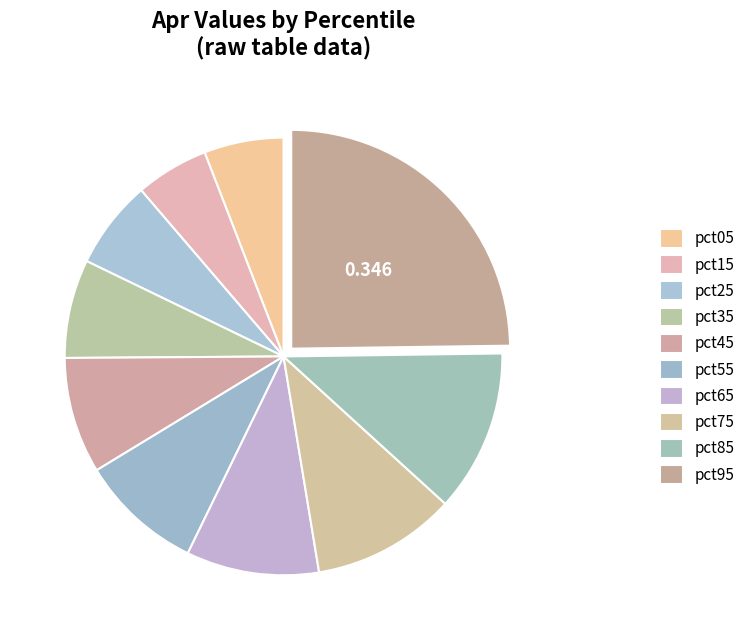

Count the number of slices in the pie.

10